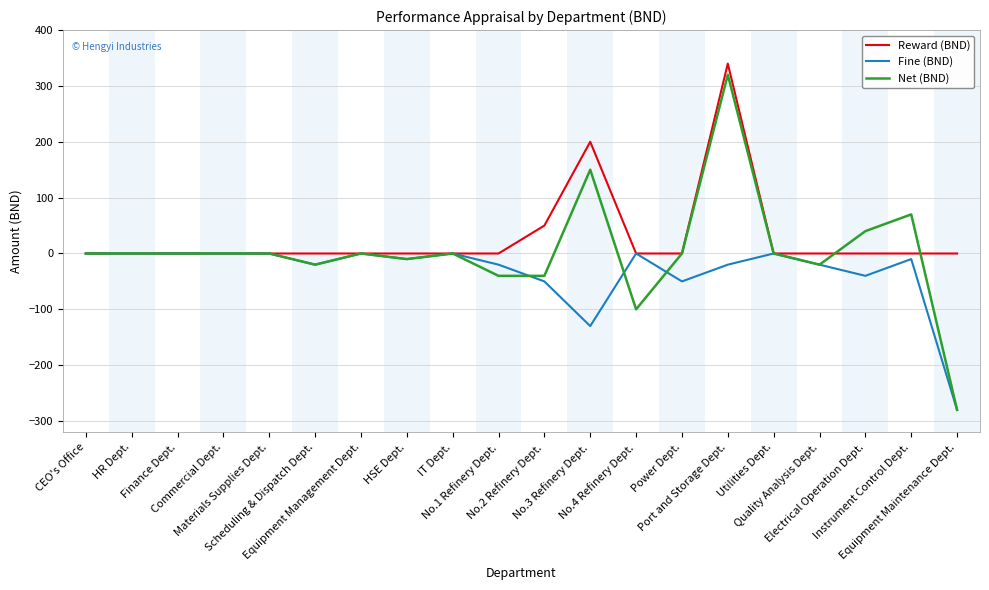

Which series has the widest spread of values?

Net (BND)